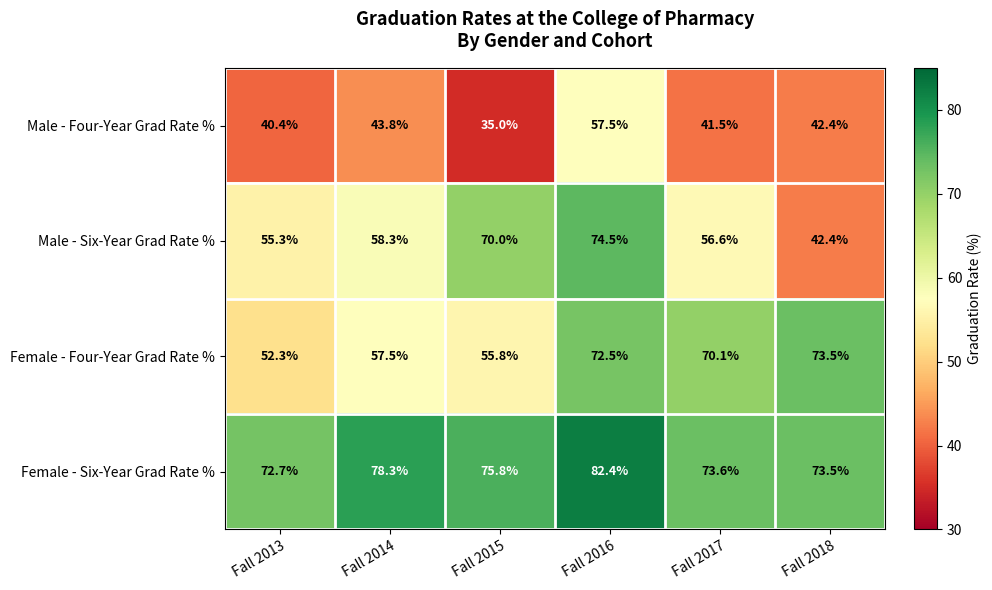

At how many categories does at least one series exceed 66?

6